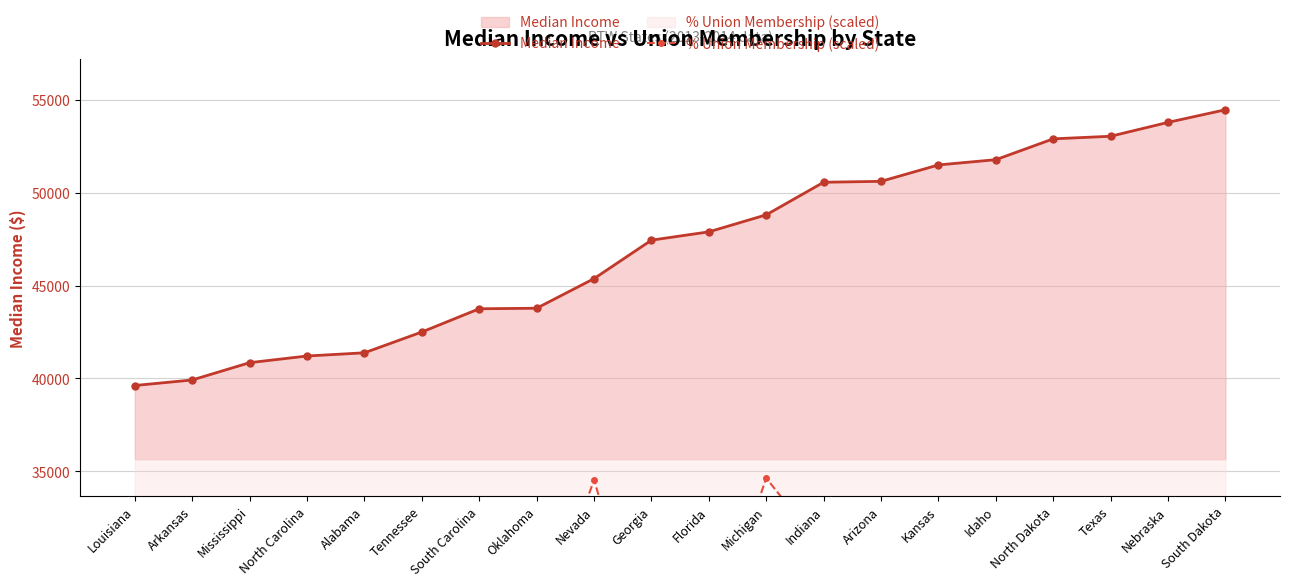

Which has a higher value, North Carolina or Texas?

Texas